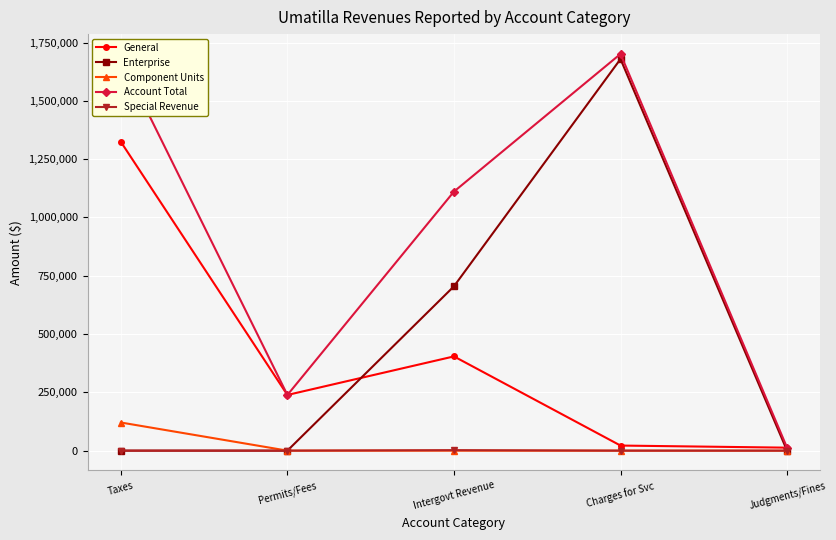

How many data points does each series have?

5